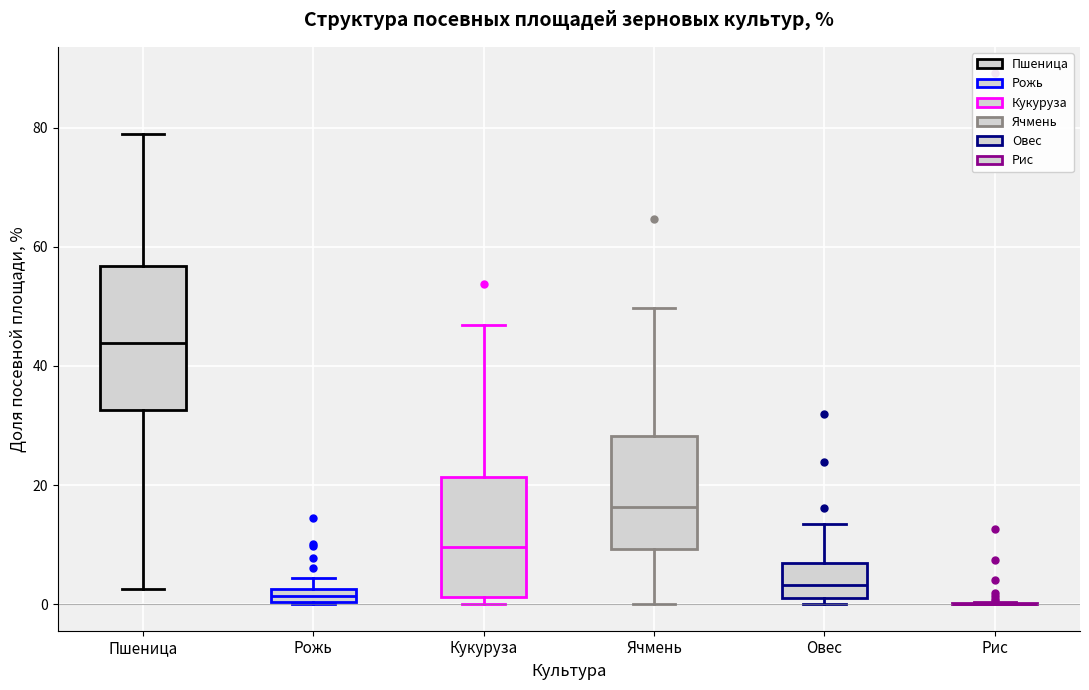

Where does the median line of the box for Овес sit on the y-axis? The values are not printed on the chart, so give them approximately, as read against the axis.

4